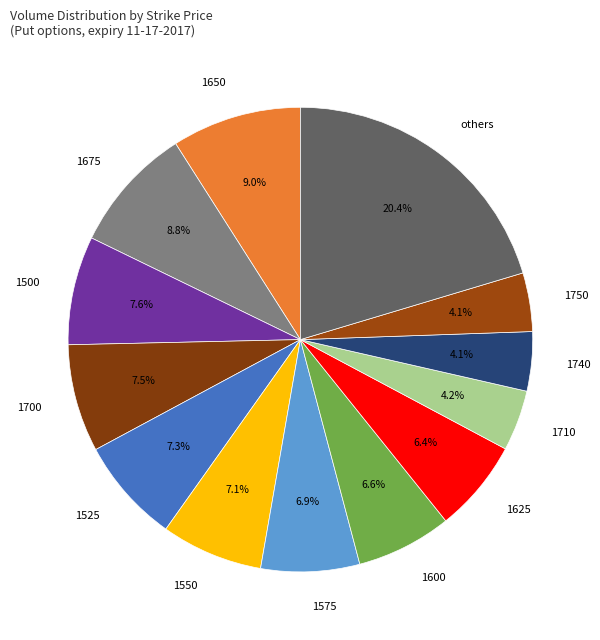

Does 1710 account for over 50% of the chart?

No